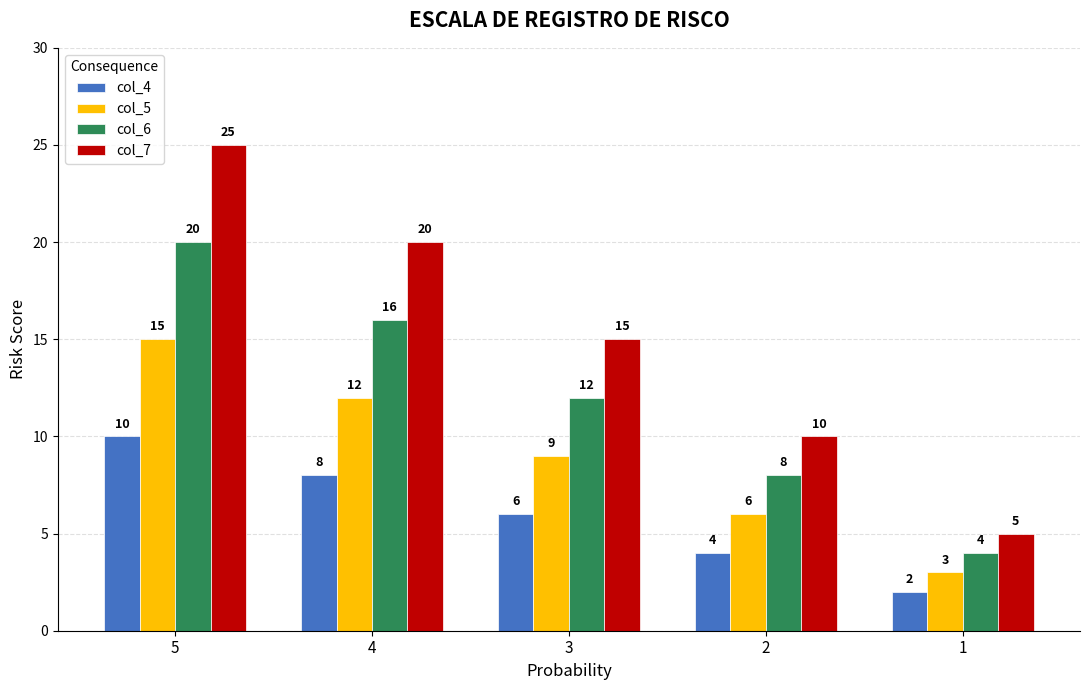

What is the total value across all series at 4?

56